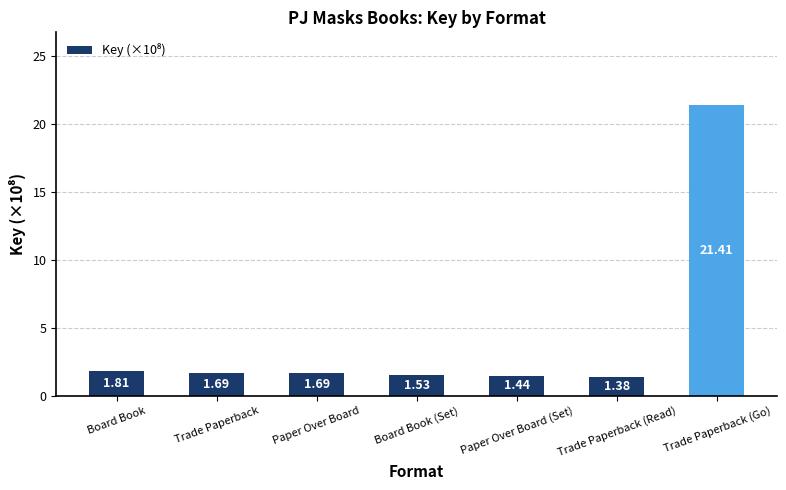

Read the value at Trade Paperback.

1.7